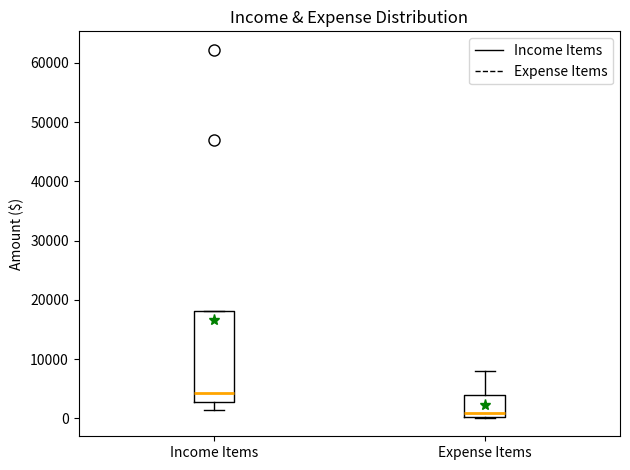

Comparing the boxes themselves (not the whiskers), which one is the tallest?

Income Items